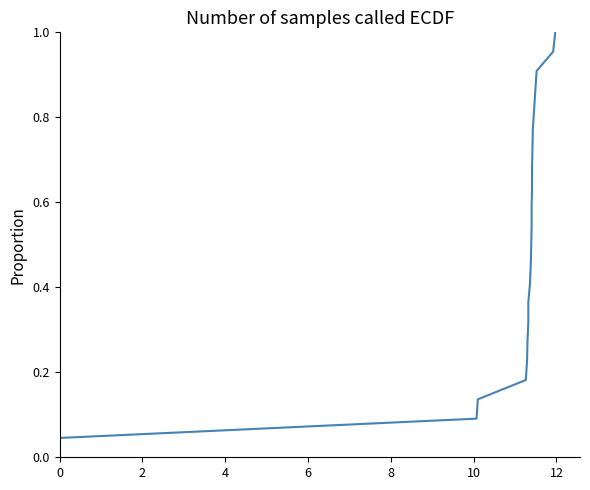

What value does the data have at 4?

0.1